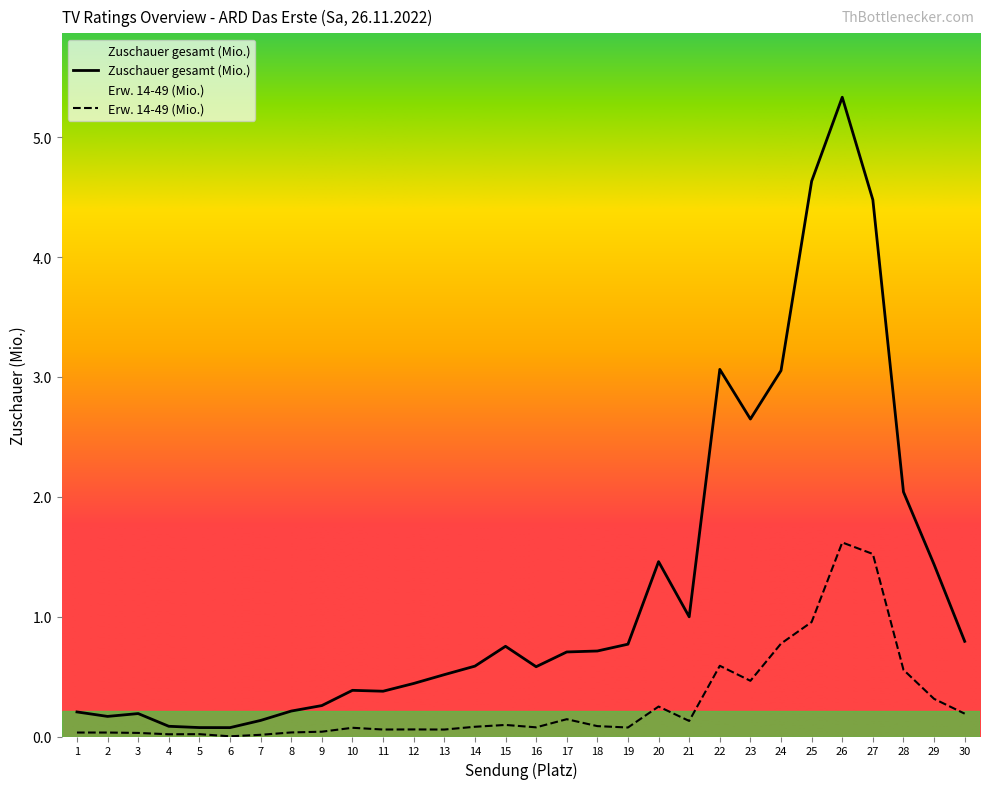

At which category does Zuschauer gesamt (Mio.) reach its first local peak?

3